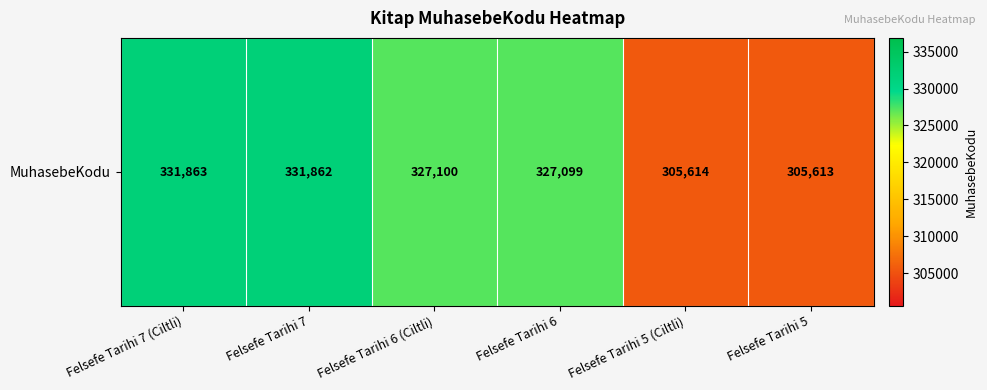

Rank the categories by value from highest to lowest.

Felsefe Tarihi 7 (Ciltli), Felsefe Tarihi 7, Felsefe Tarihi 6 (Ciltli), Felsefe Tarihi 6, Felsefe Tarihi 5 (Ciltli), Felsefe Tarihi 5